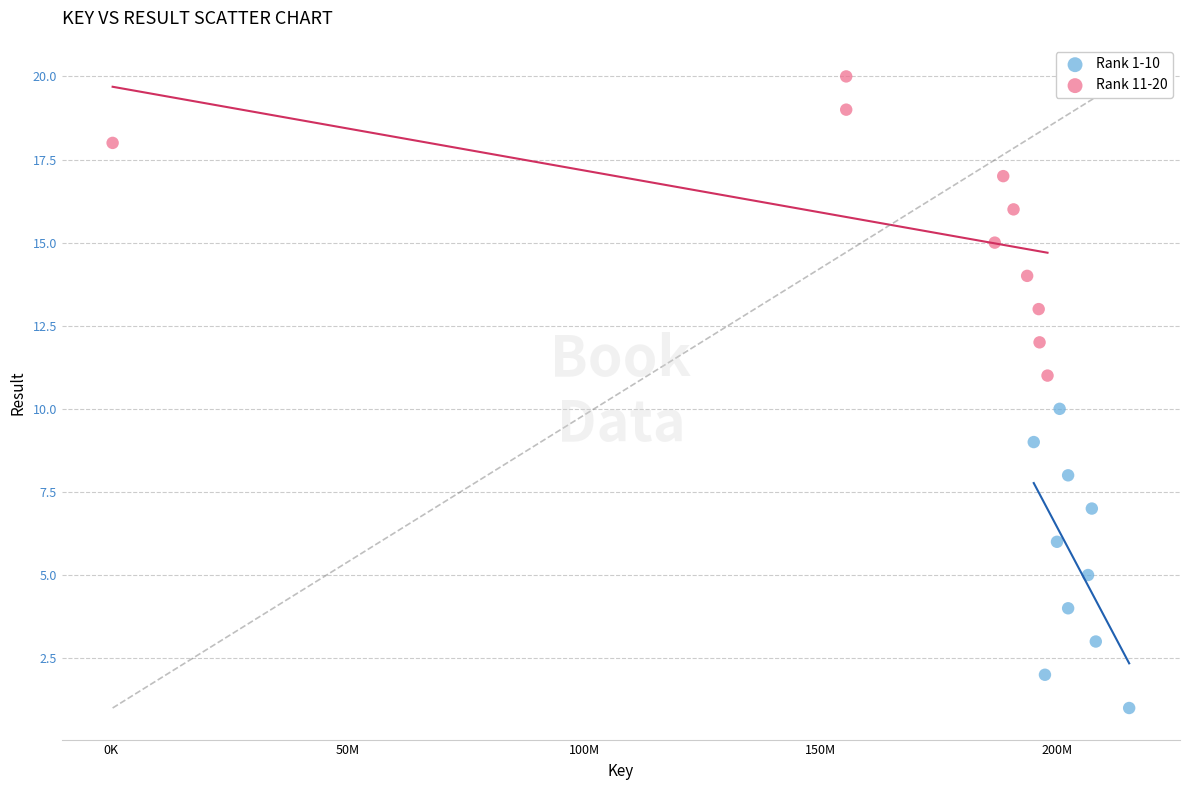

Which series contains the lowest Y value?

Rank 1-10